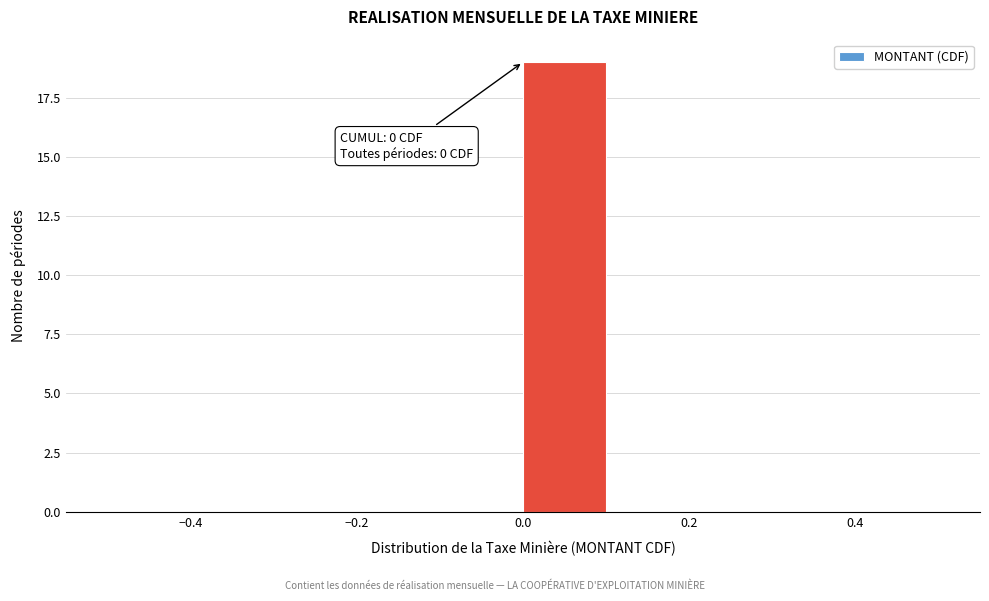

Over which range of the x-axis is the bar tallest?

0.0 to 0.1